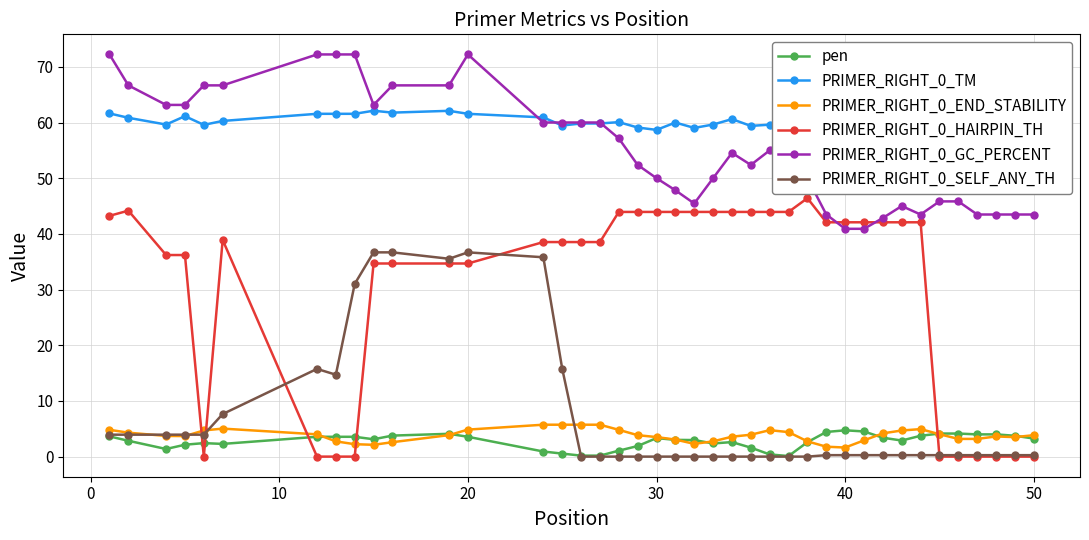

True or false: PRIMER_RIGHT_0_HAIRPIN_TH and PRIMER_RIGHT_0_END_STABILITY intersect in this chart.

True